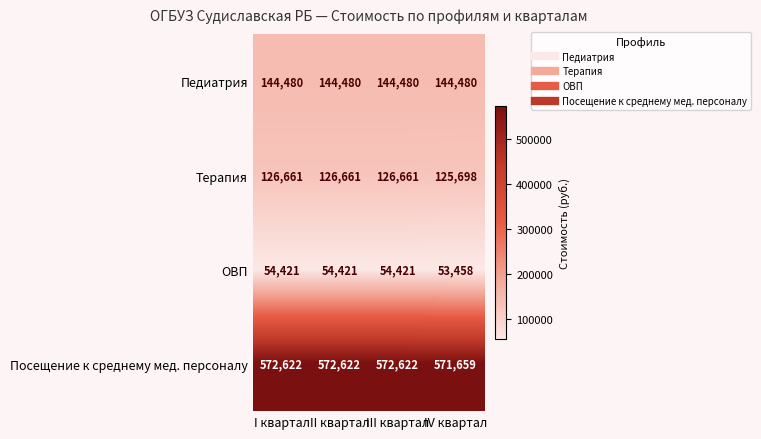

Reading right to left, transcribe all the data shown in this chart.

Педиатрия: 144480	144480	144480	144480
Терапия: 125698	126661	126661	126661
ОВП: 53458	54421	54421	54421
Посещение к среднему мед. персоналу: 571659	572622	572622	572622